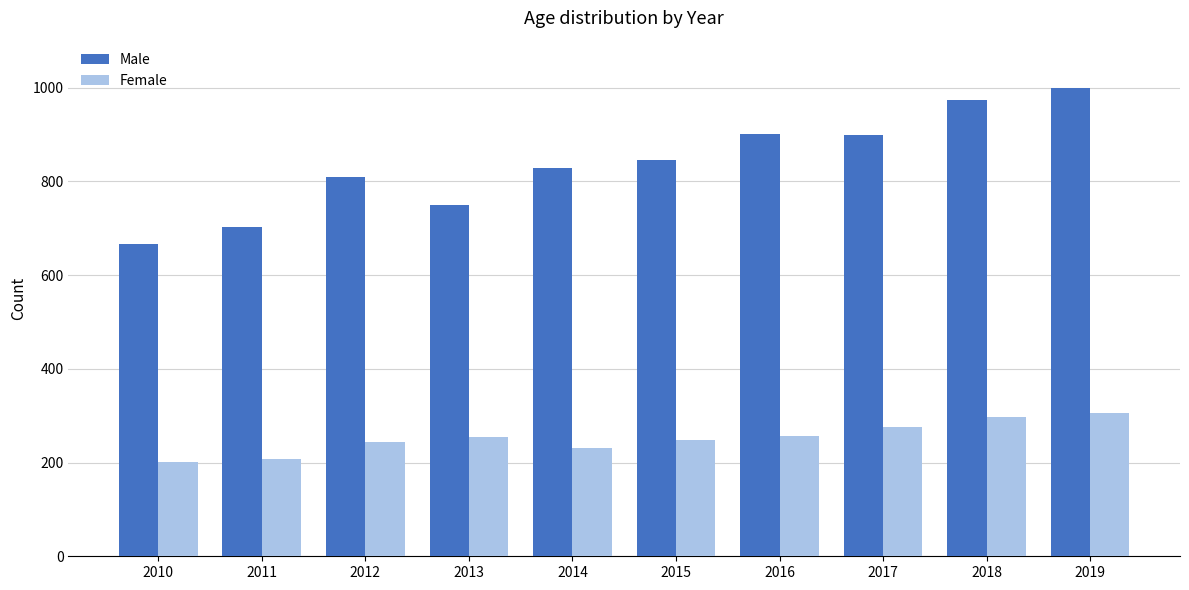

The Female series shows 297 at 2018. True or false?

True